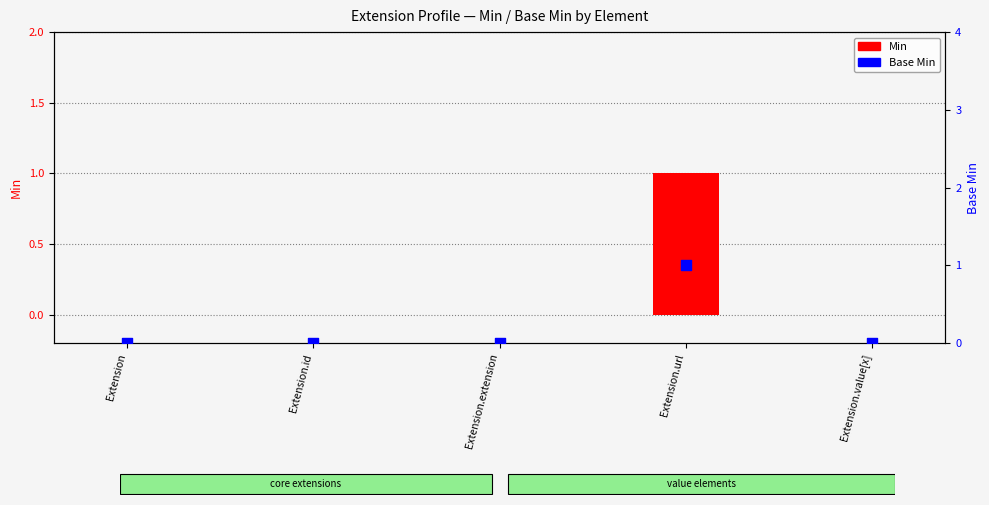

At how many categories does at least one series exceed 0?

1